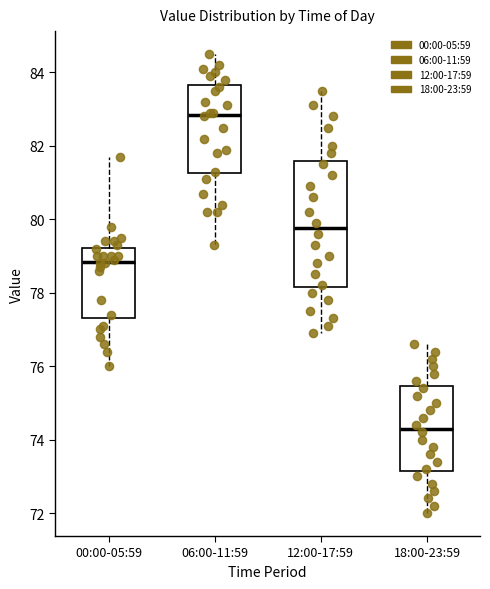

Reading left to right, read every box against the y-axis: the position of its median line, the range the box covers, and the ends of its whiskers. The values are not printed on the chart, so give them approximately, as read against the axis.

00:00-05:59: median 78.8, box 77.4 to 79.2, whiskers 76.0 to 81.8
06:00-11:59: median 82.8, box 81.2 to 83.6, whiskers 79.4 to 84.6
12:00-17:59: median 79.8, box 78.2 to 81.6, whiskers 77.0 to 83.6
18:00-23:59: median 74.4, box 73.2 to 75.4, whiskers 72.0 to 76.6